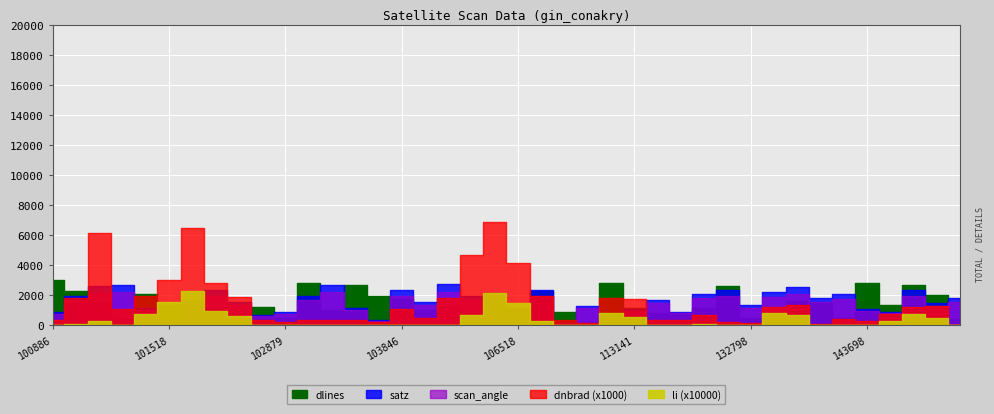

True or false: scan_angle and satz intersect in this chart.

False